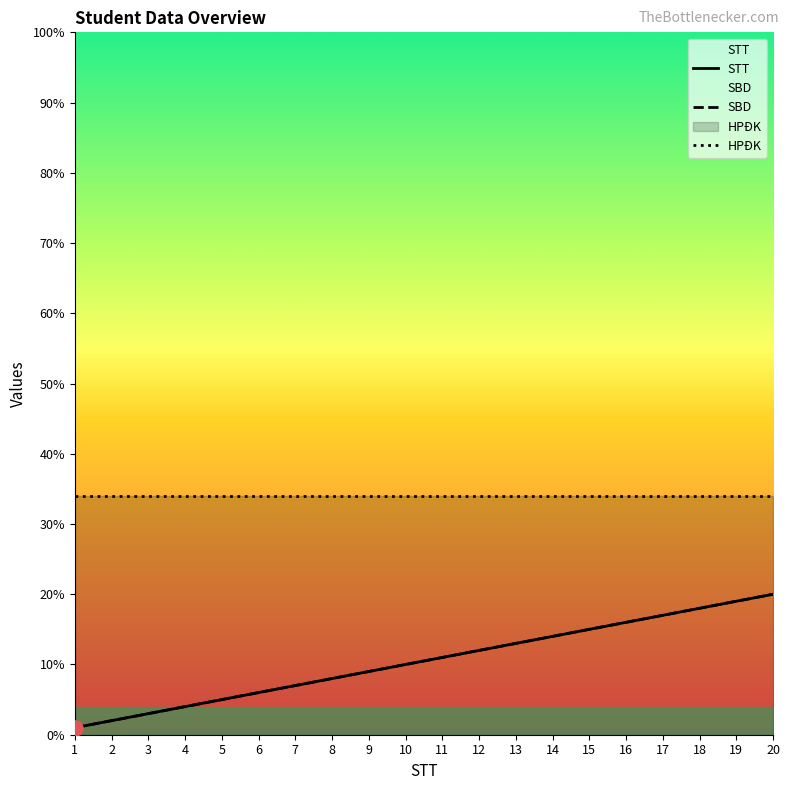

Which series contains the lowest Y value?

STT